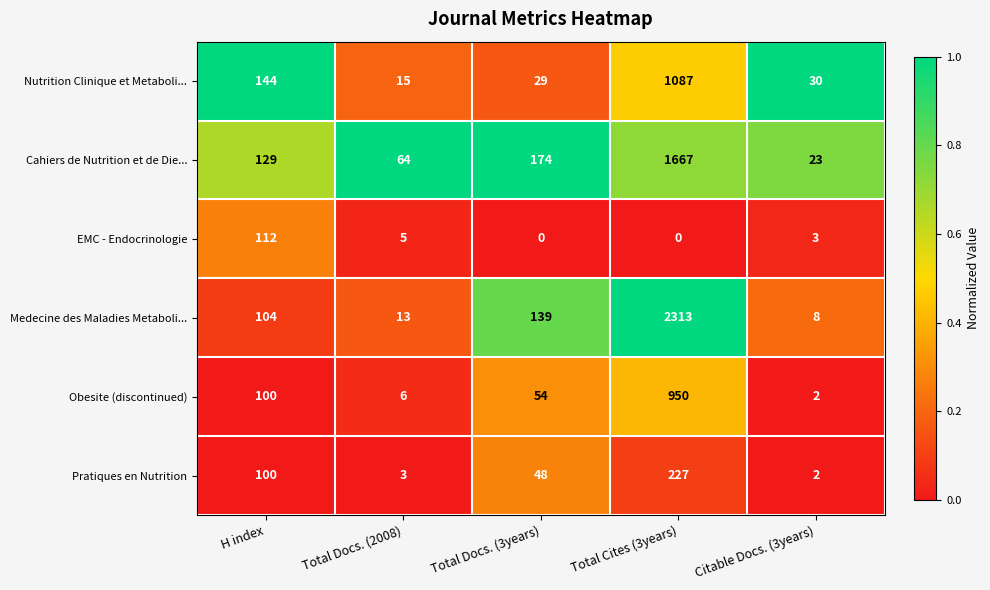

How many series are shown in this chart?

6